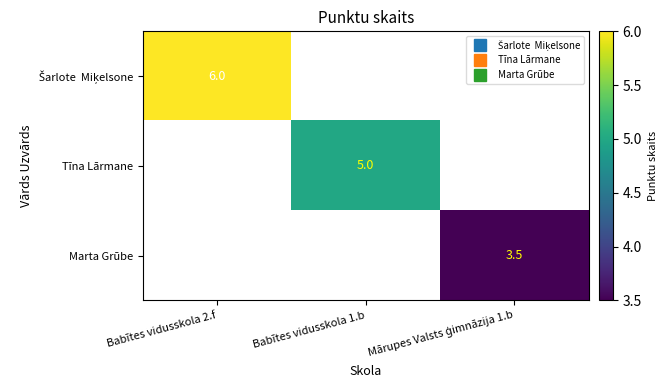

What is the maximum value shown in the chart?

6.0